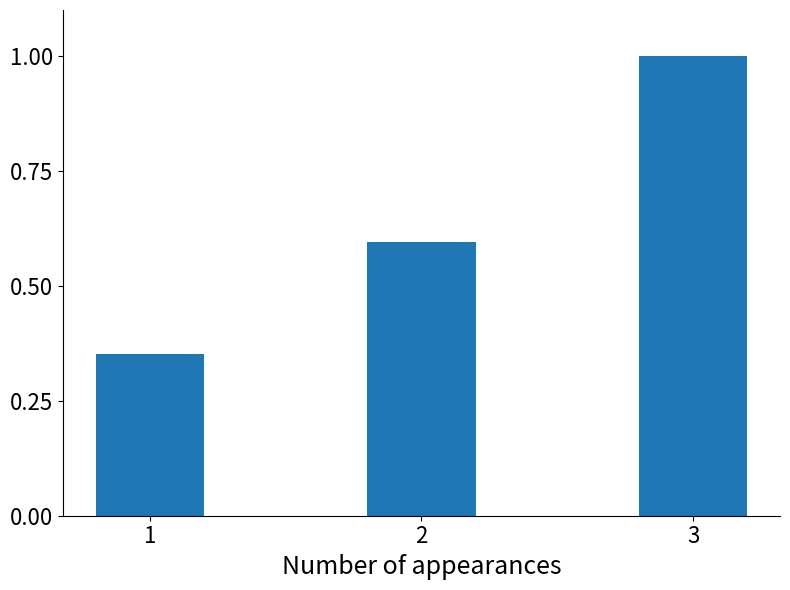

What is the smallest value displayed?

86074000